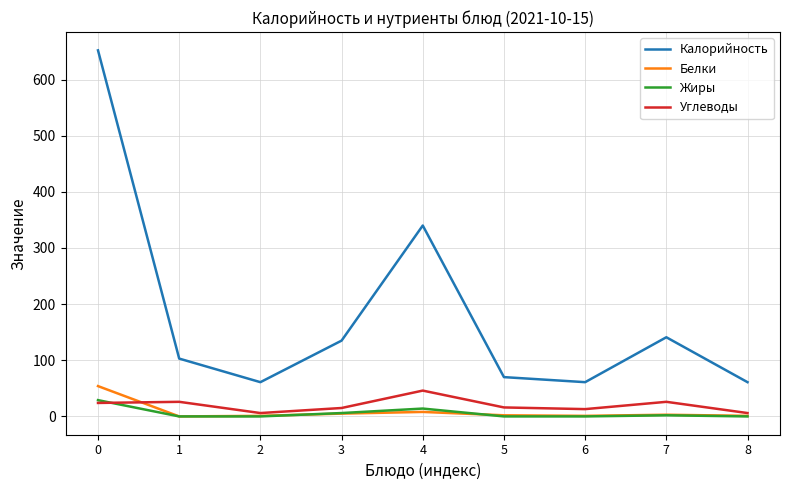

How many distinct data groups are displayed?

4